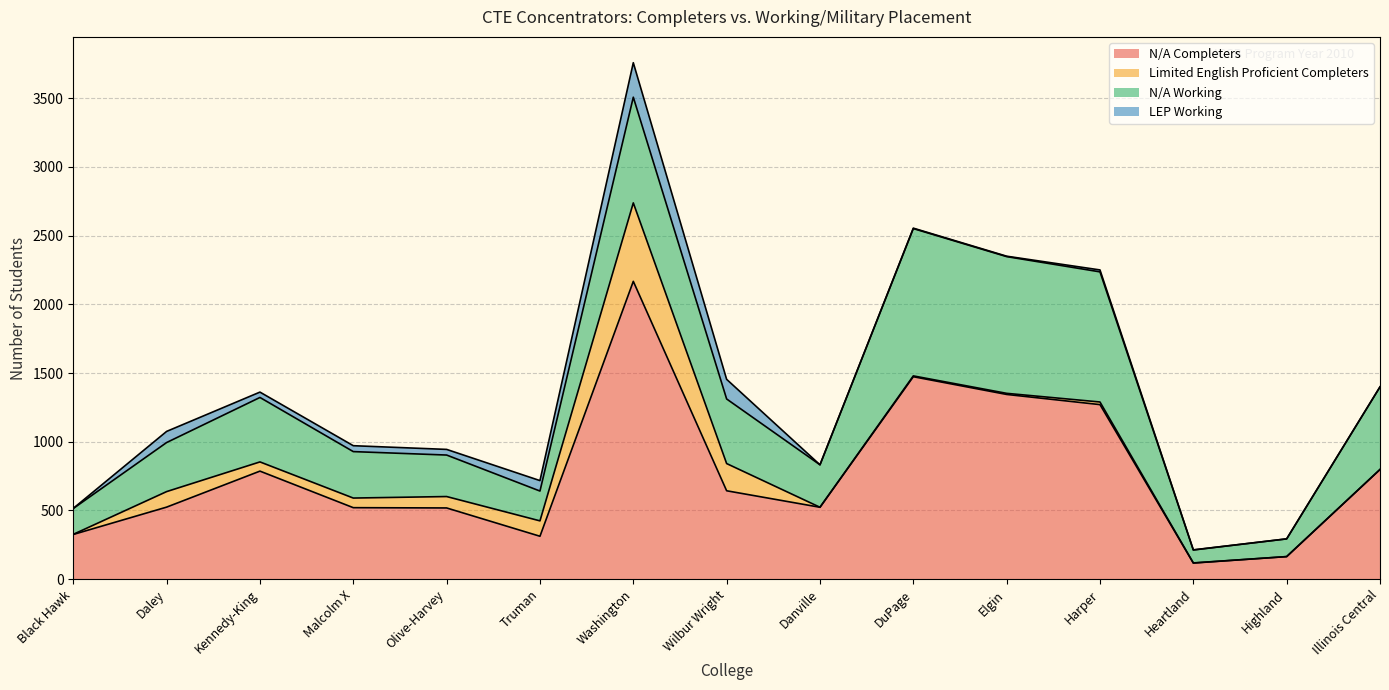

In LEP Working, how many points are lower than both neighbors (excluding endpoints)?

3